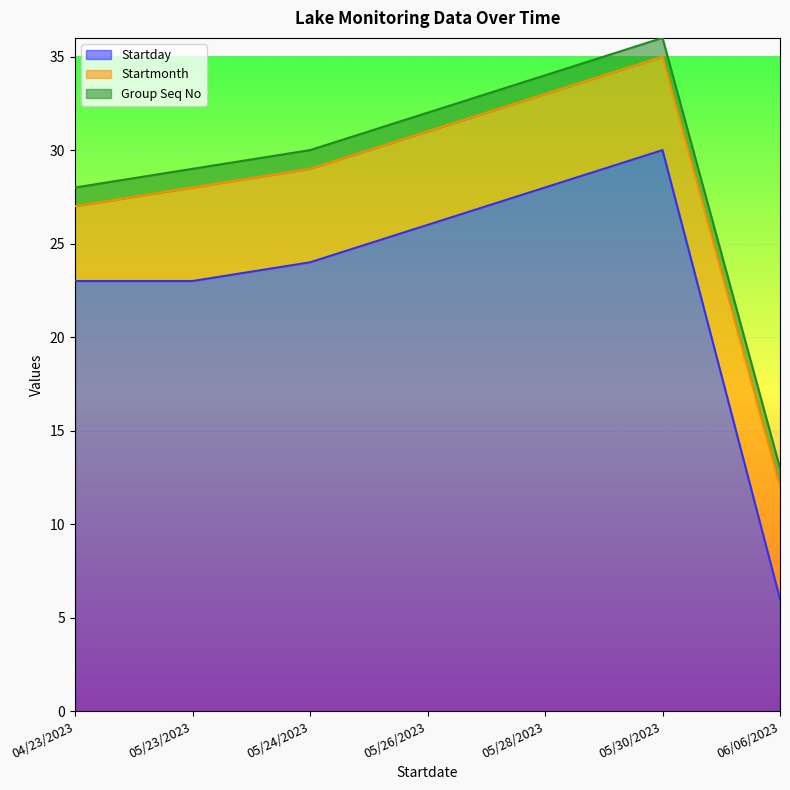

True or false: Group Seq No has more than 2 interior local peaks.

False